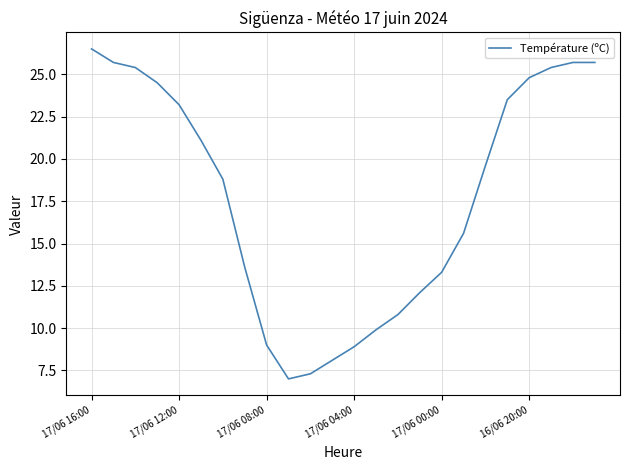

Is this an area chart (filled region under the line)?

No